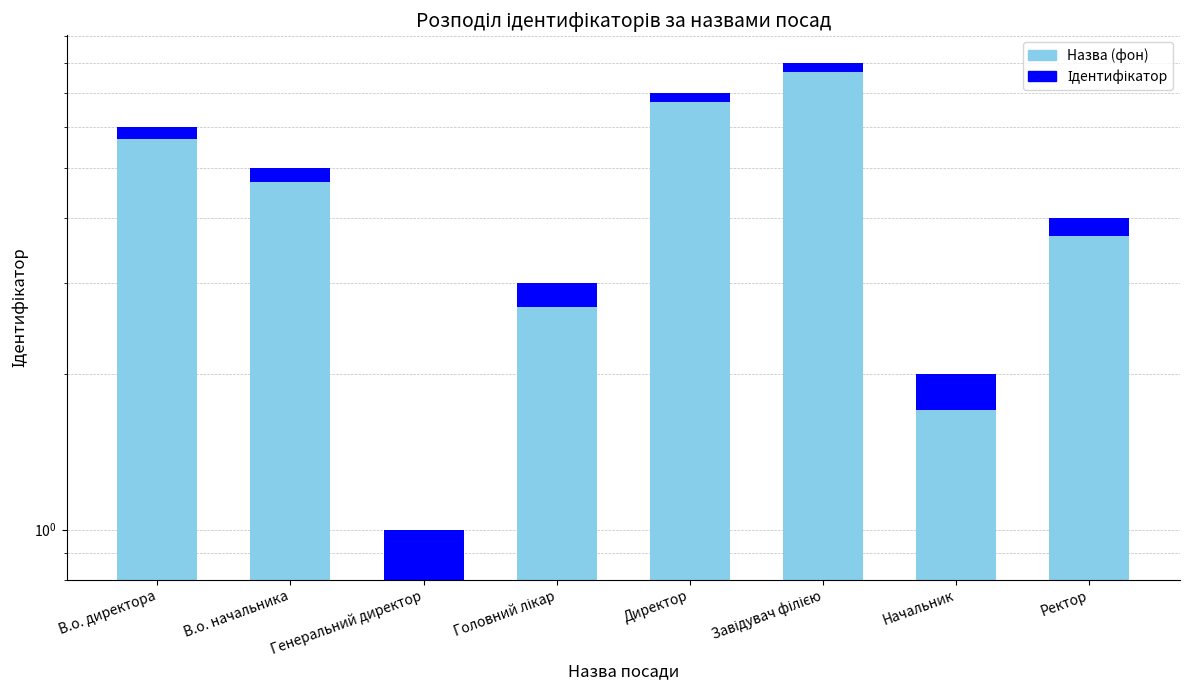

Which has a higher value, Директор or Завідувач філією?

Завідувач філією